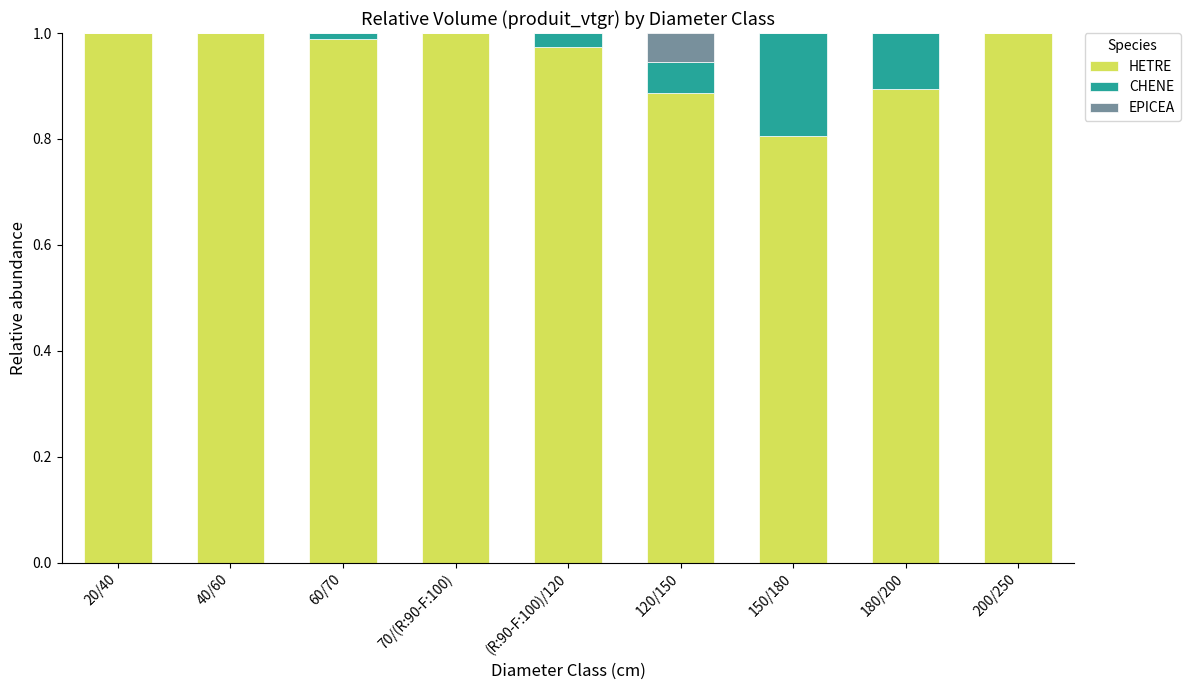

What is the sum of the HETRE values at 180/200 and 120/150?

1.8